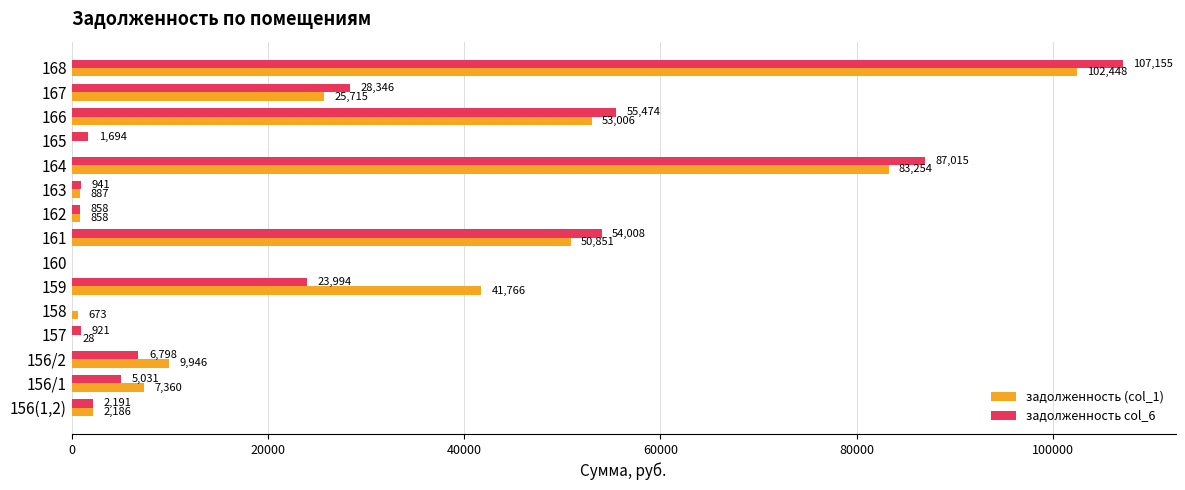

At which category is the sum across all series the highest?

168